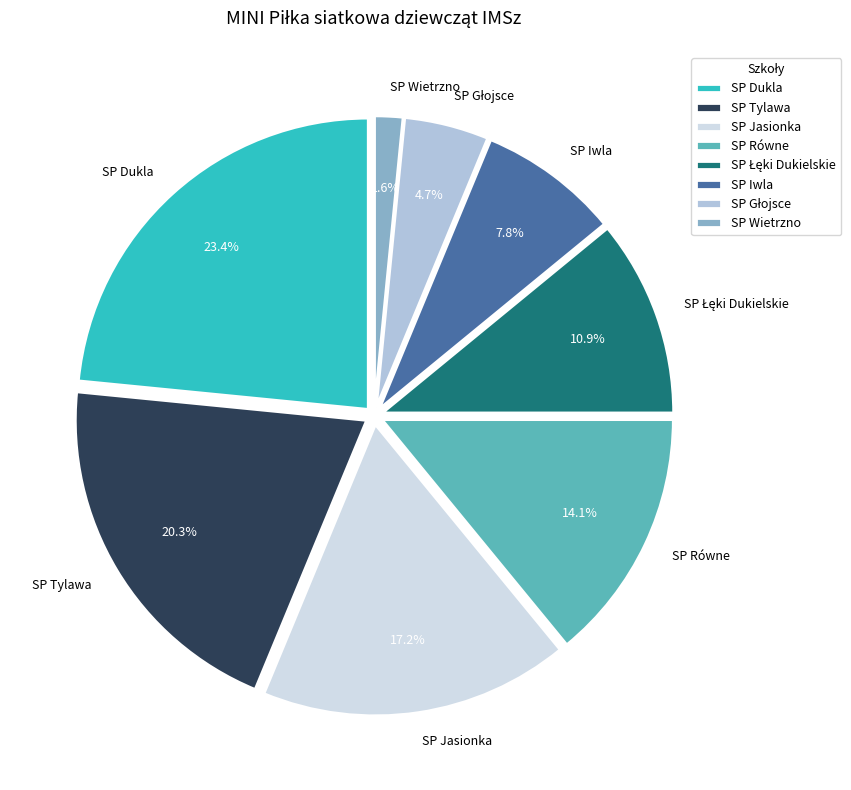

Does any single category account for the majority?

No